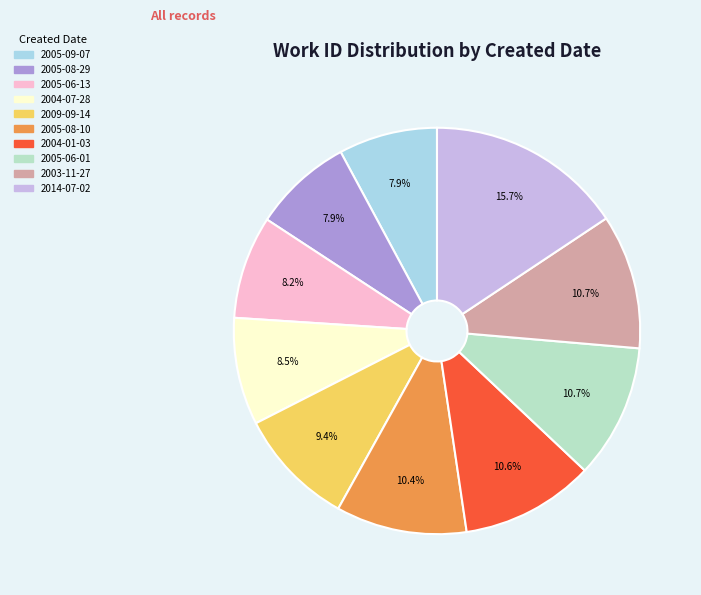

How many segments does this pie chart have?

10